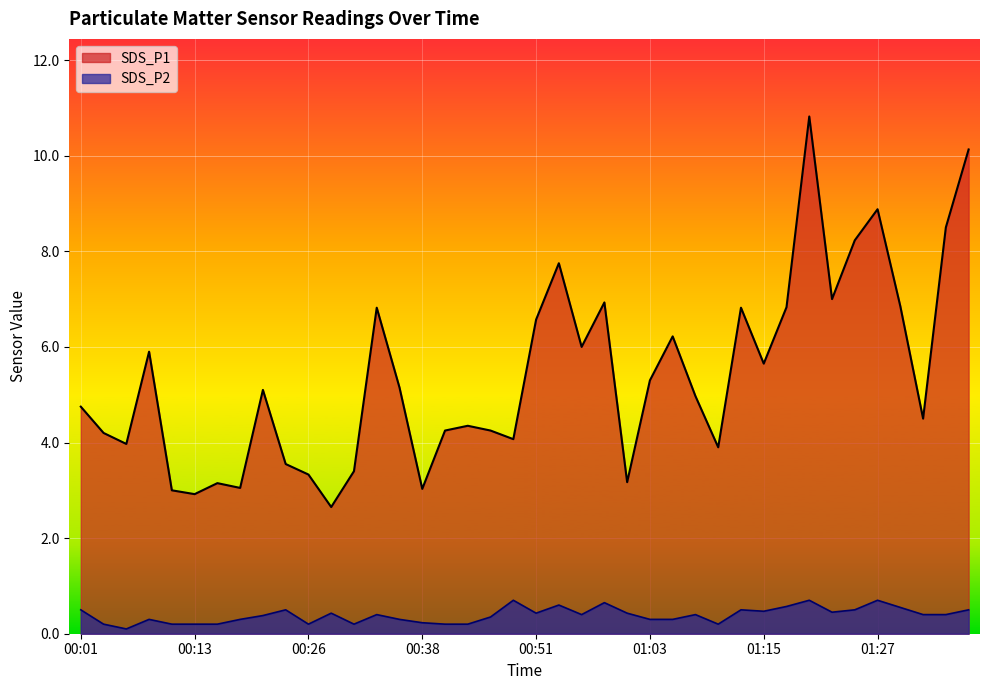

Is it true that SDS_P1 equals 4.8 at 00:01?

True